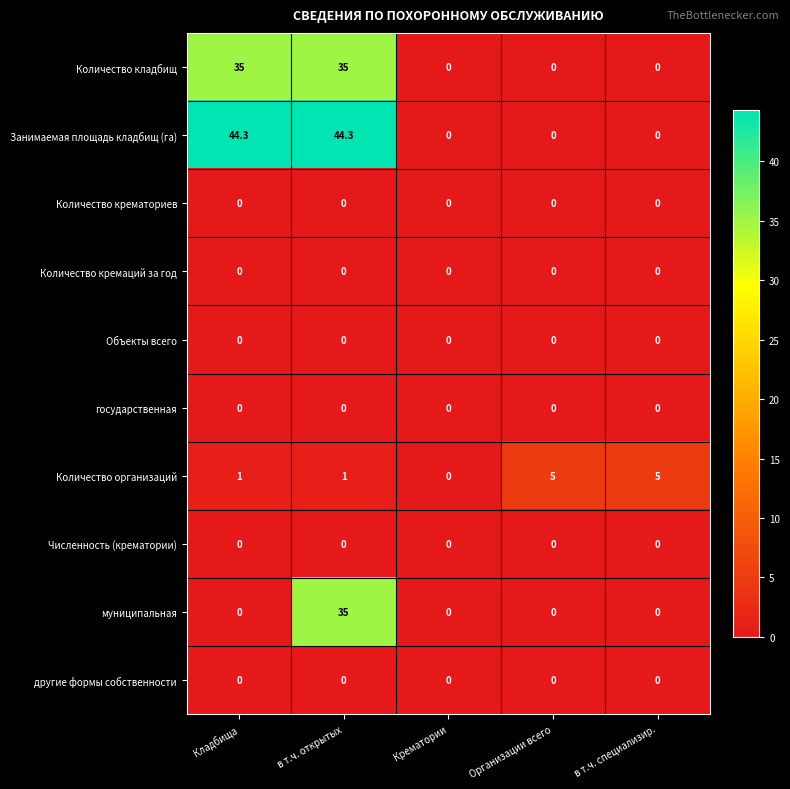

Which series has the largest total across all categories?

Занимаемая площадь кладбищ (га)